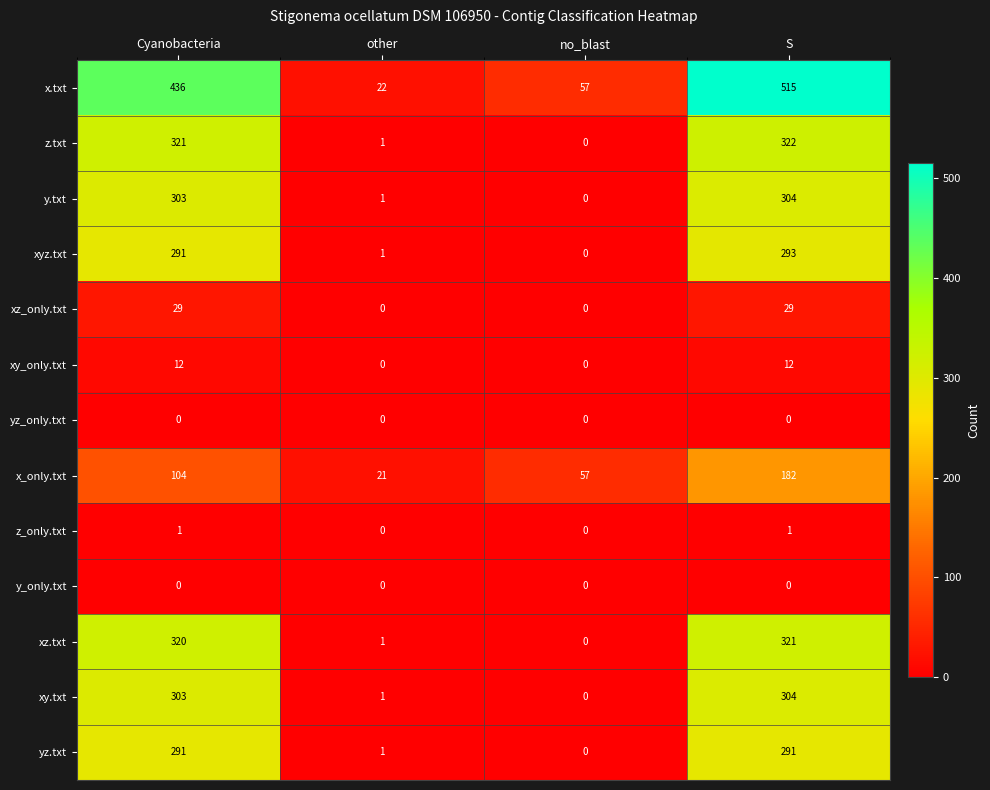

Is it true that xyz.txt equals -201 at no_blast?

False